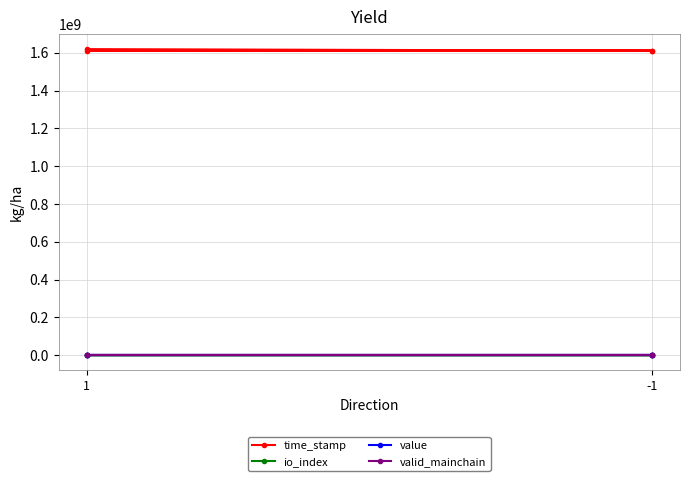

At which label is time_stamp closest to 1614697517?

1